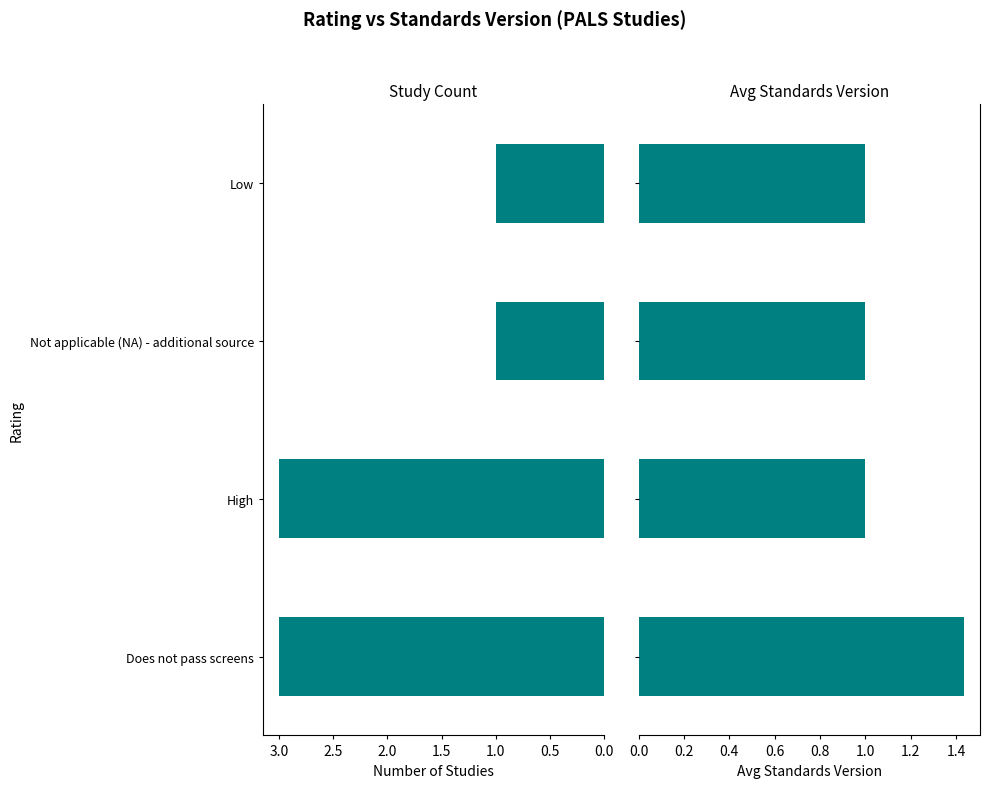

Rank the series by their maximum value, from highest to lowest.

Count of Studies, Avg Standards Version